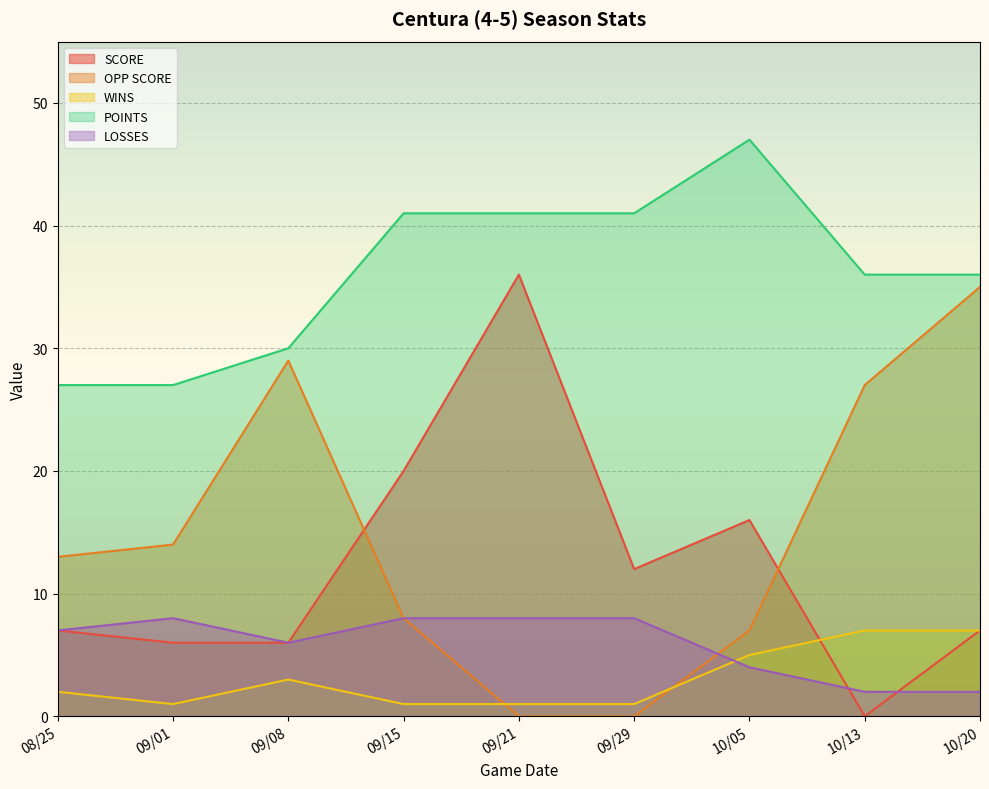

Between 09/08 and 10/13, which series saw the biggest shift?

SCORE